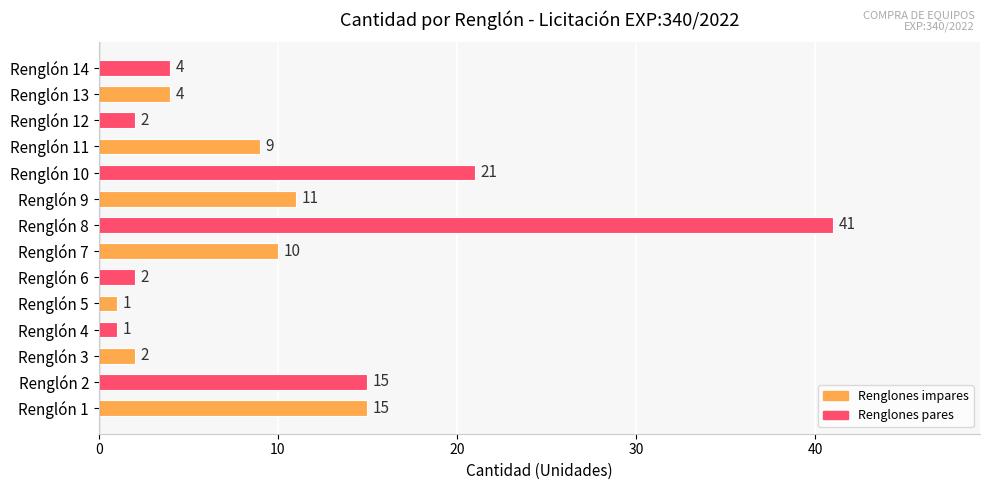

Are the bars horizontal?

Yes